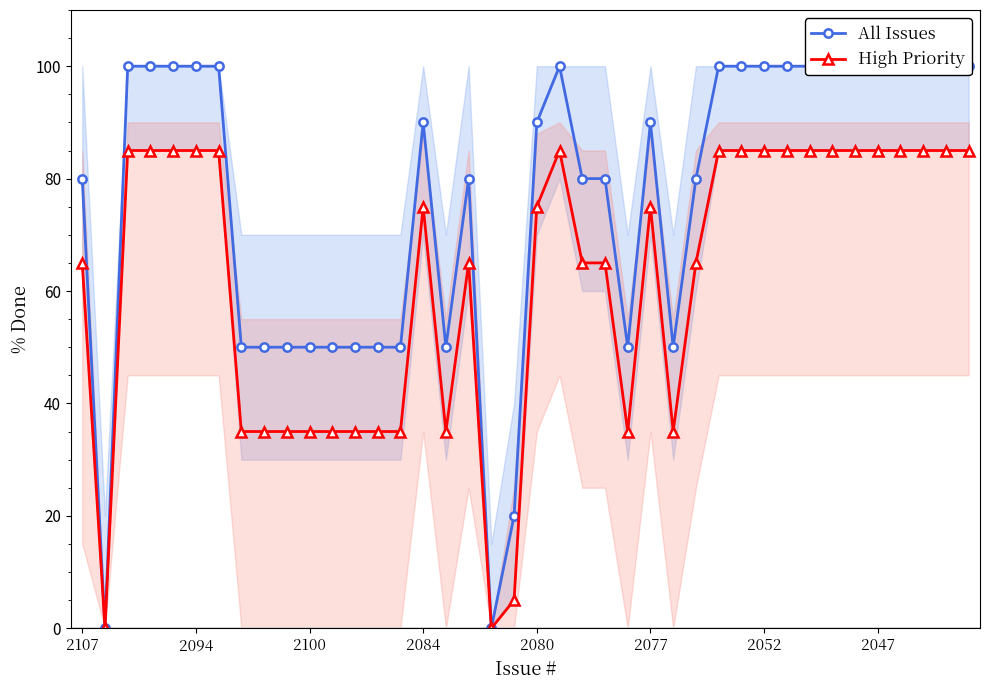

At how many categories does at least one series exceed 85?

21